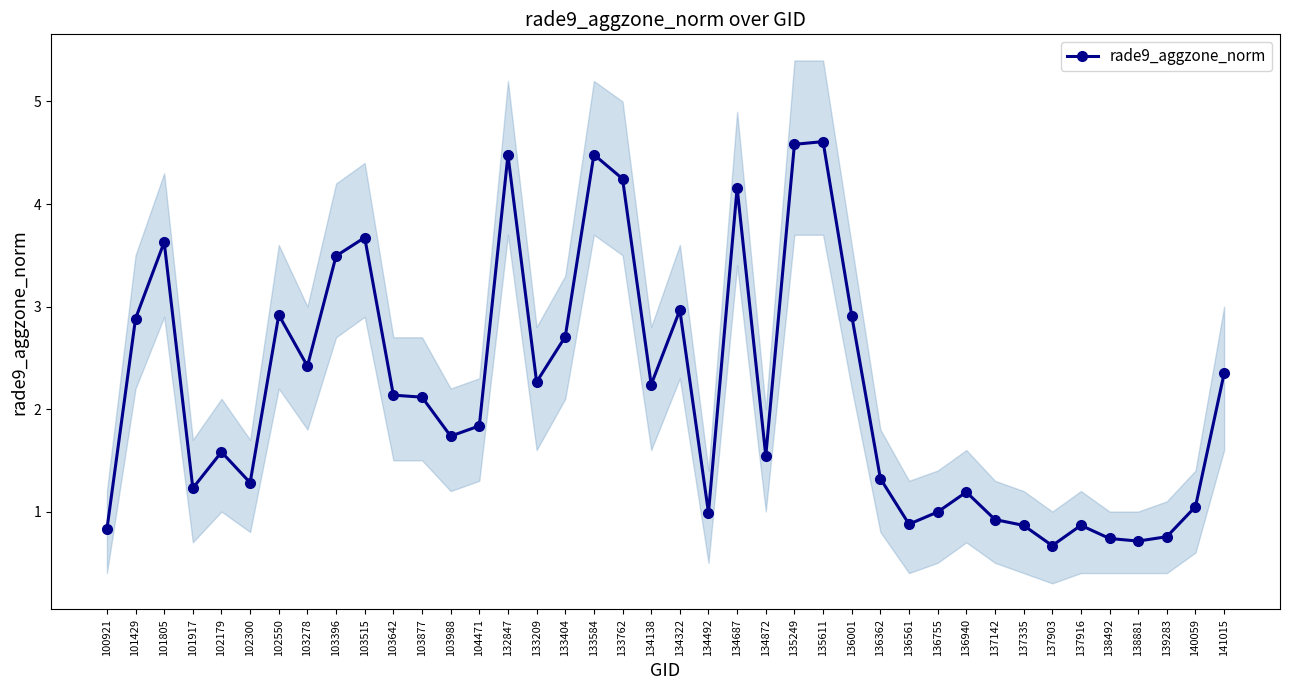

What is the sum of the values at 103642 and 136940?

3.3